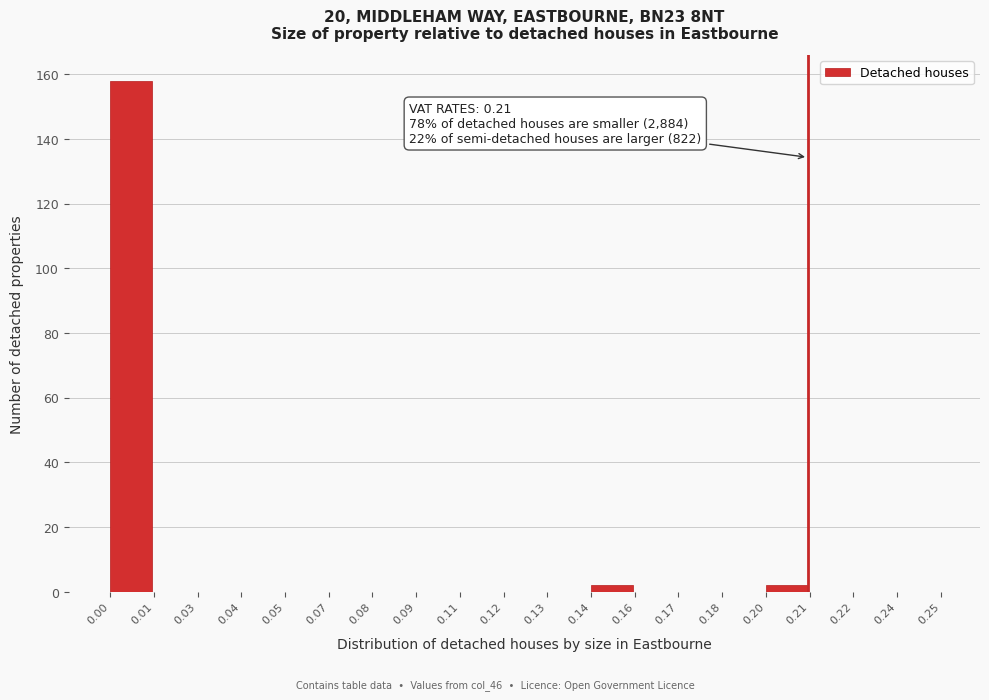

Reading left to right, what are all the values shown in this chart?

0.00=158	0.01=0	0.03=0	0.04=0	0.05=0	0.07=0	0.08=0	0.09=0	0.11=0	0.12=0	0.13=0	0.14=2	0.16=0	0.17=0	0.18=0	0.20=2	0.21=0	0.22=0	0.24=0